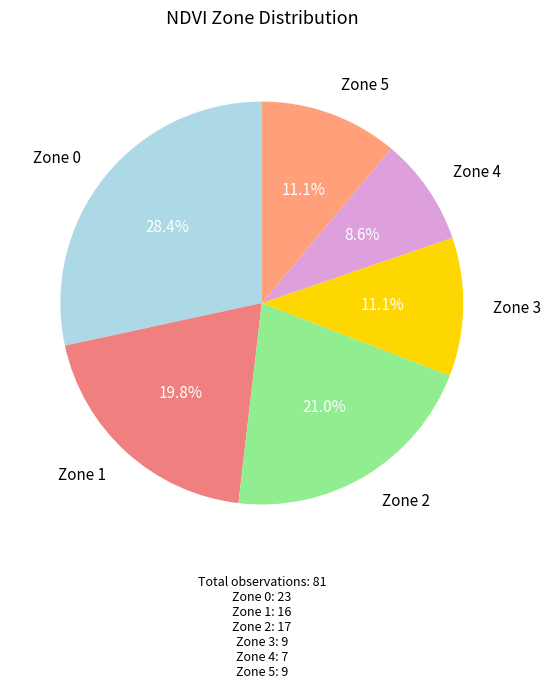

How many segments does this pie chart have?

6